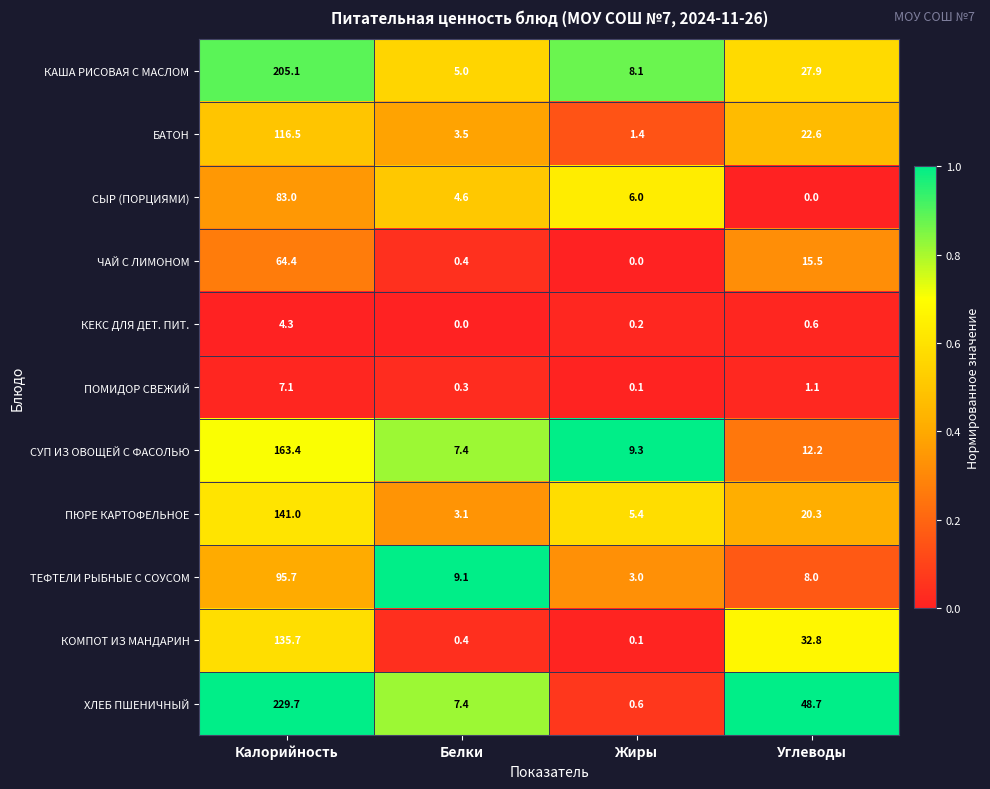

The value of КАША РИСОВАЯ С МАСЛОМ at Жиры is 14.3. True or false?

False